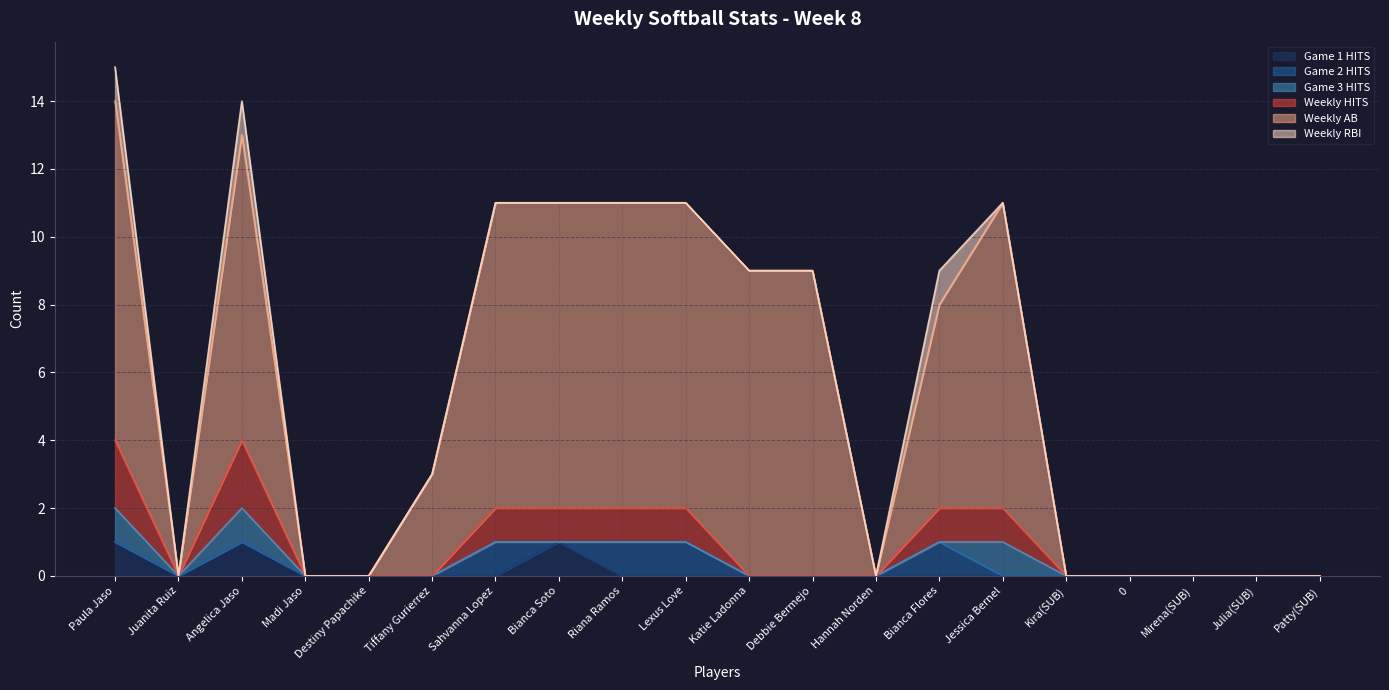

Which series has the widest spread of values?

Weekly AB